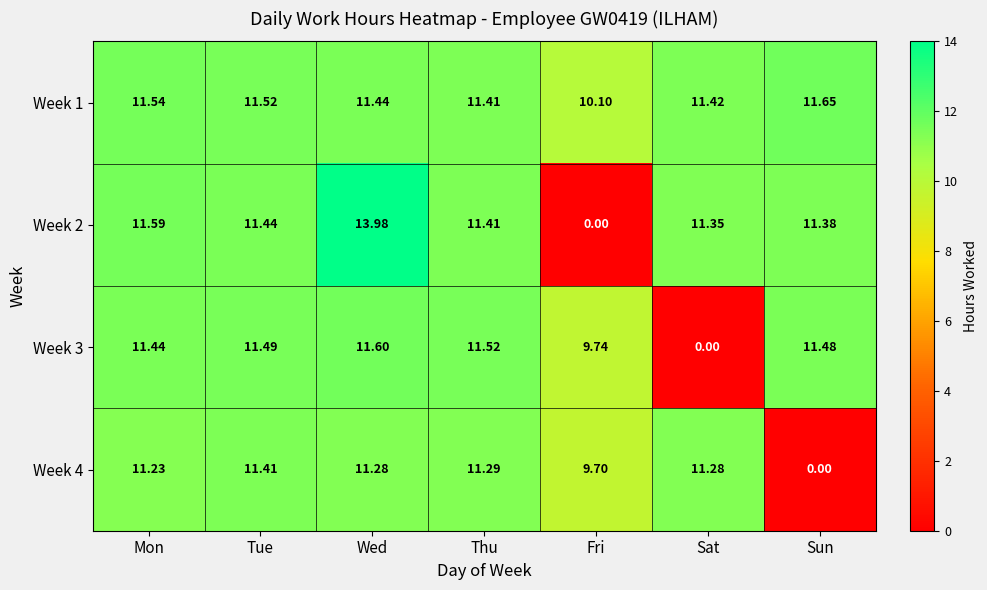

Which label corresponds to the largest value in the chart?

Wed